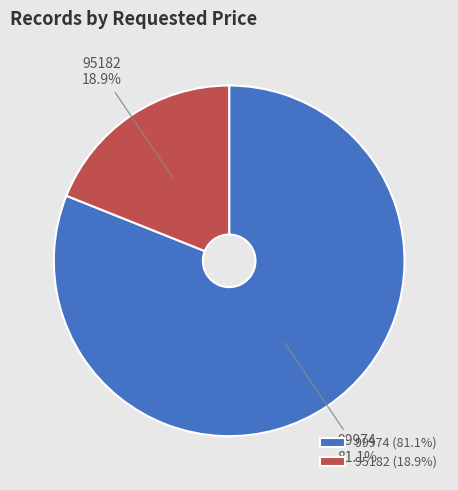

Combined, do 99974 and 95182 account for over 50%?

Yes